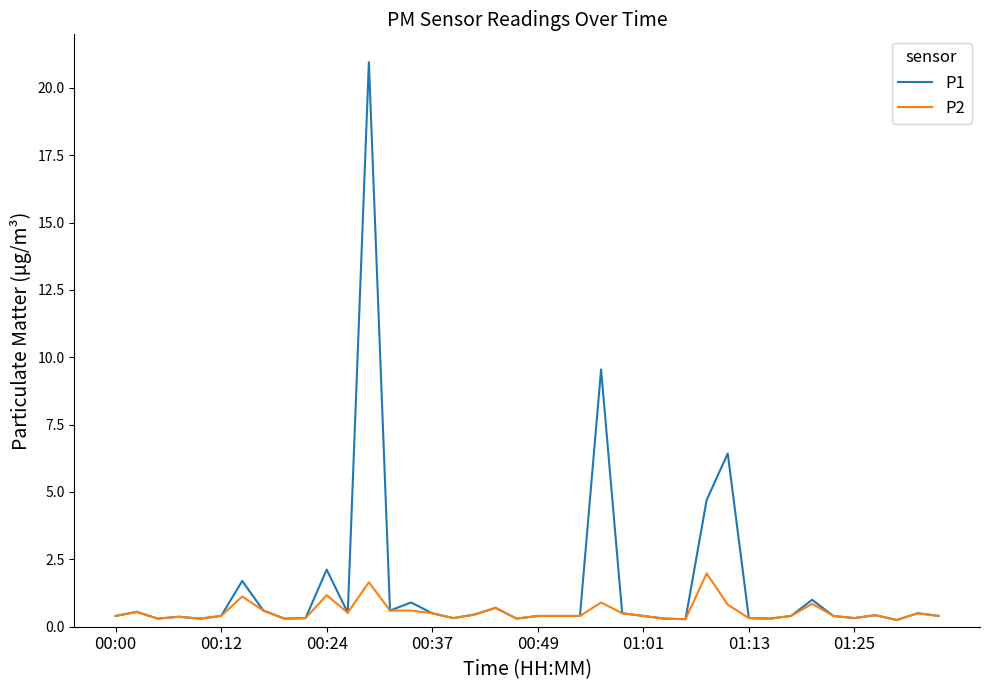

Which series has the largest total across all categories?

P1